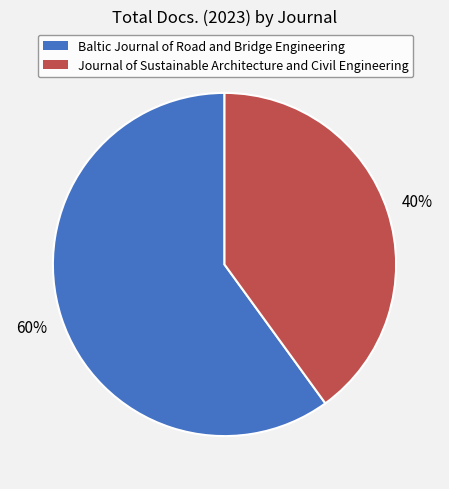

How many segments does this pie chart have?

2